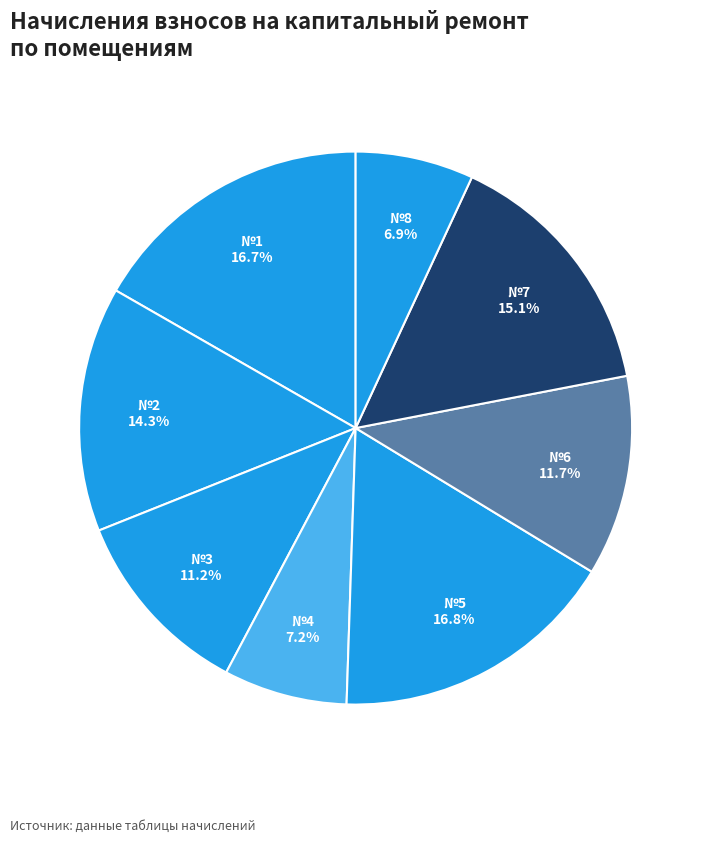

How many slices are in this pie chart?

8